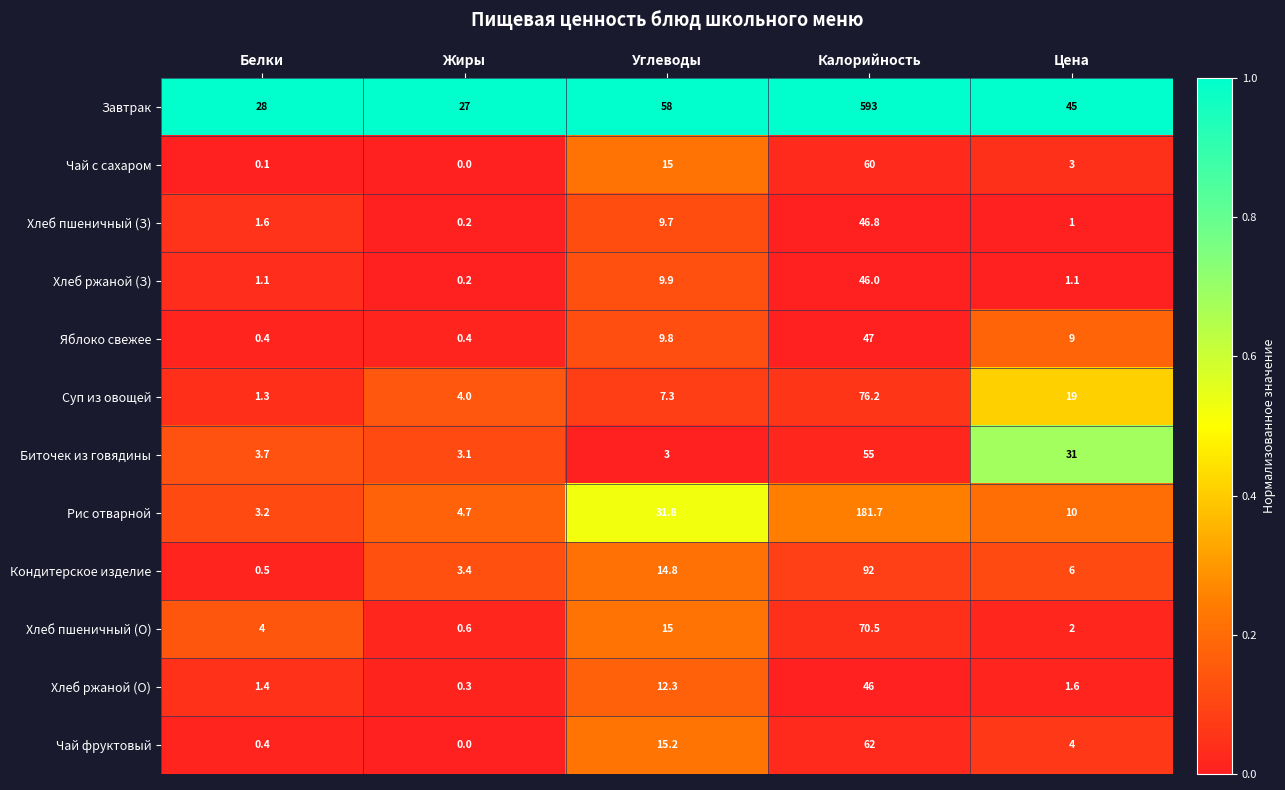

Which series has the largest total across all categories?

Завтрак